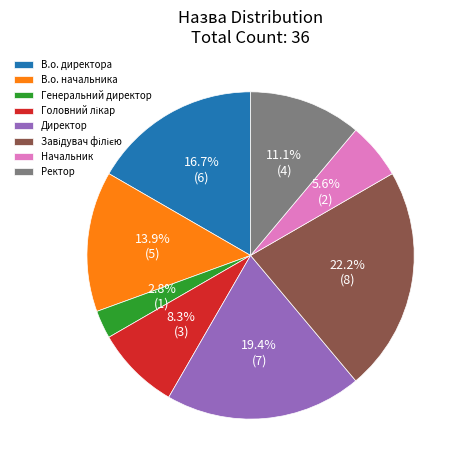

Count the number of slices in the pie.

8